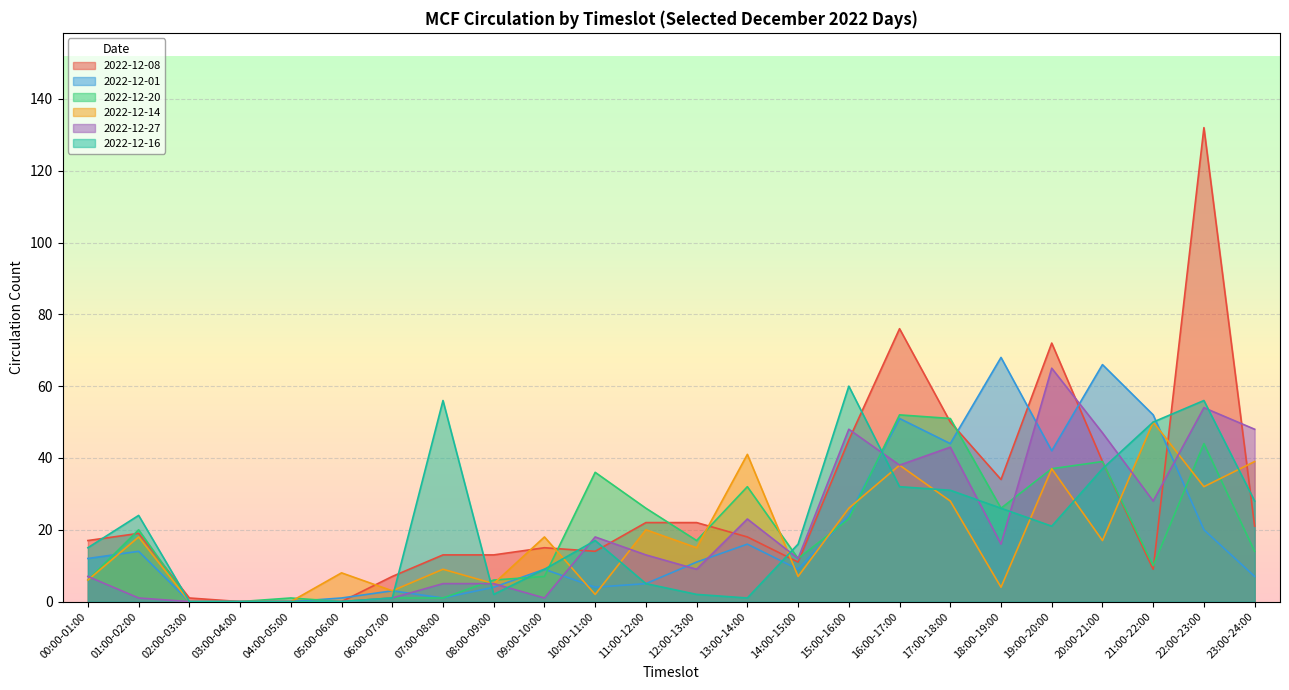

Where is the first local maximum for 2022-12-08?

01:00-02:00